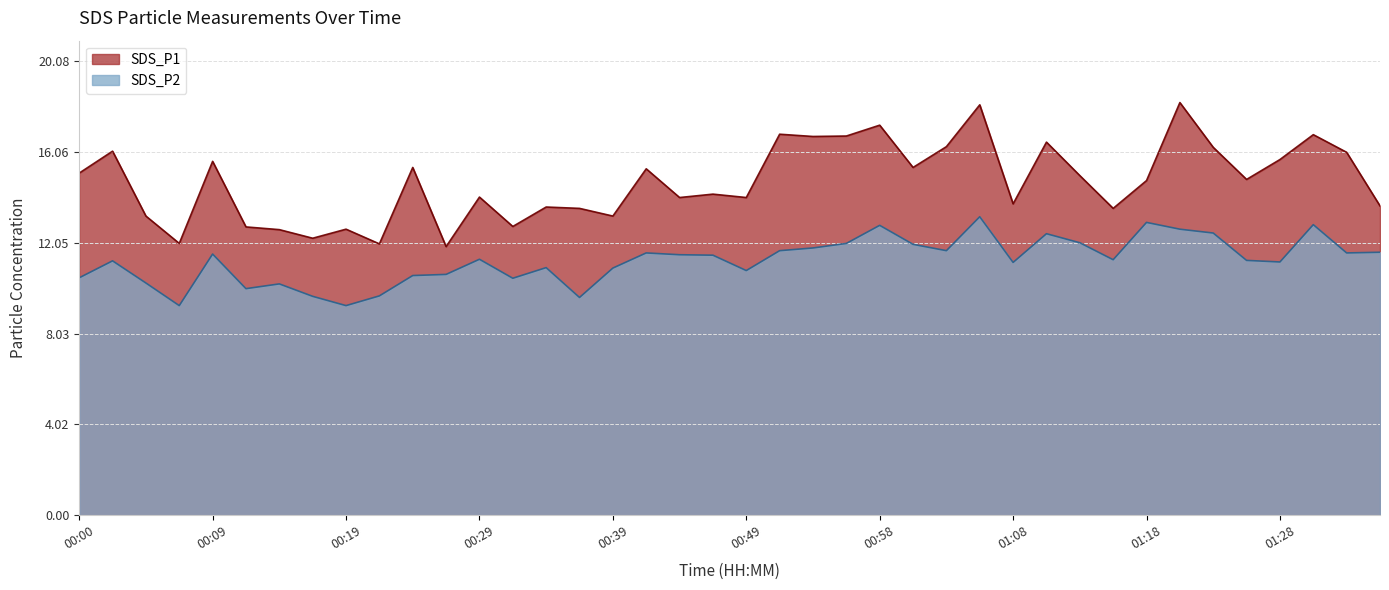

What is the spread (max minus min) of values at 01:25?

3.6